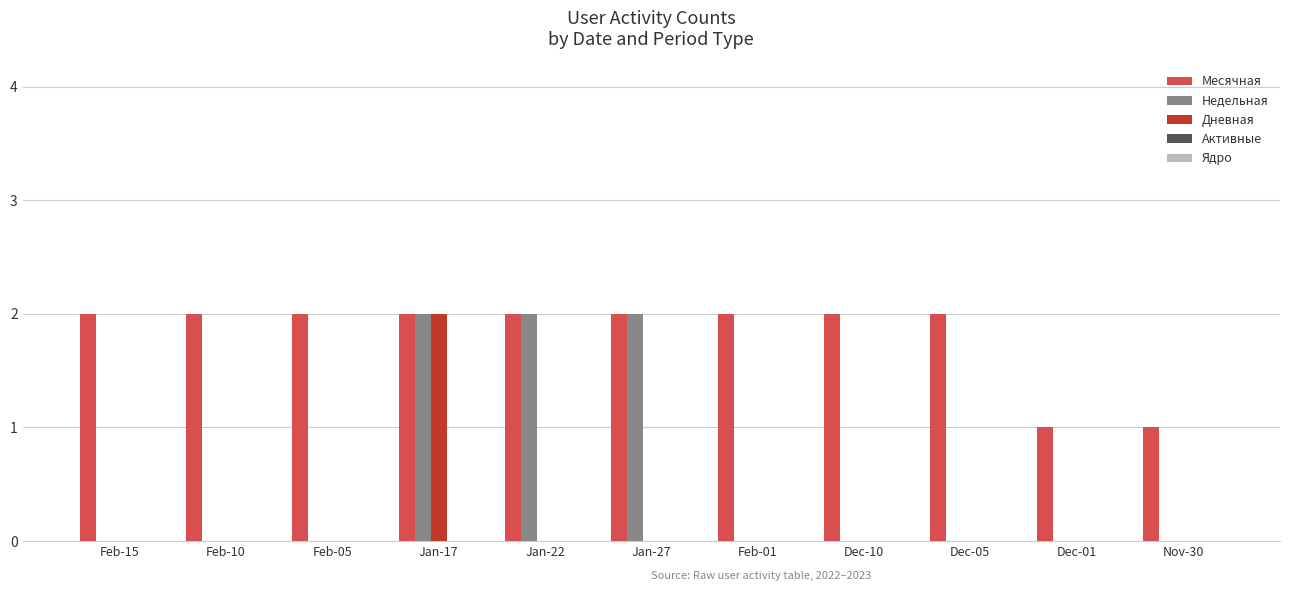

The Недельная series shows 0 at Feb-05. True or false?

True